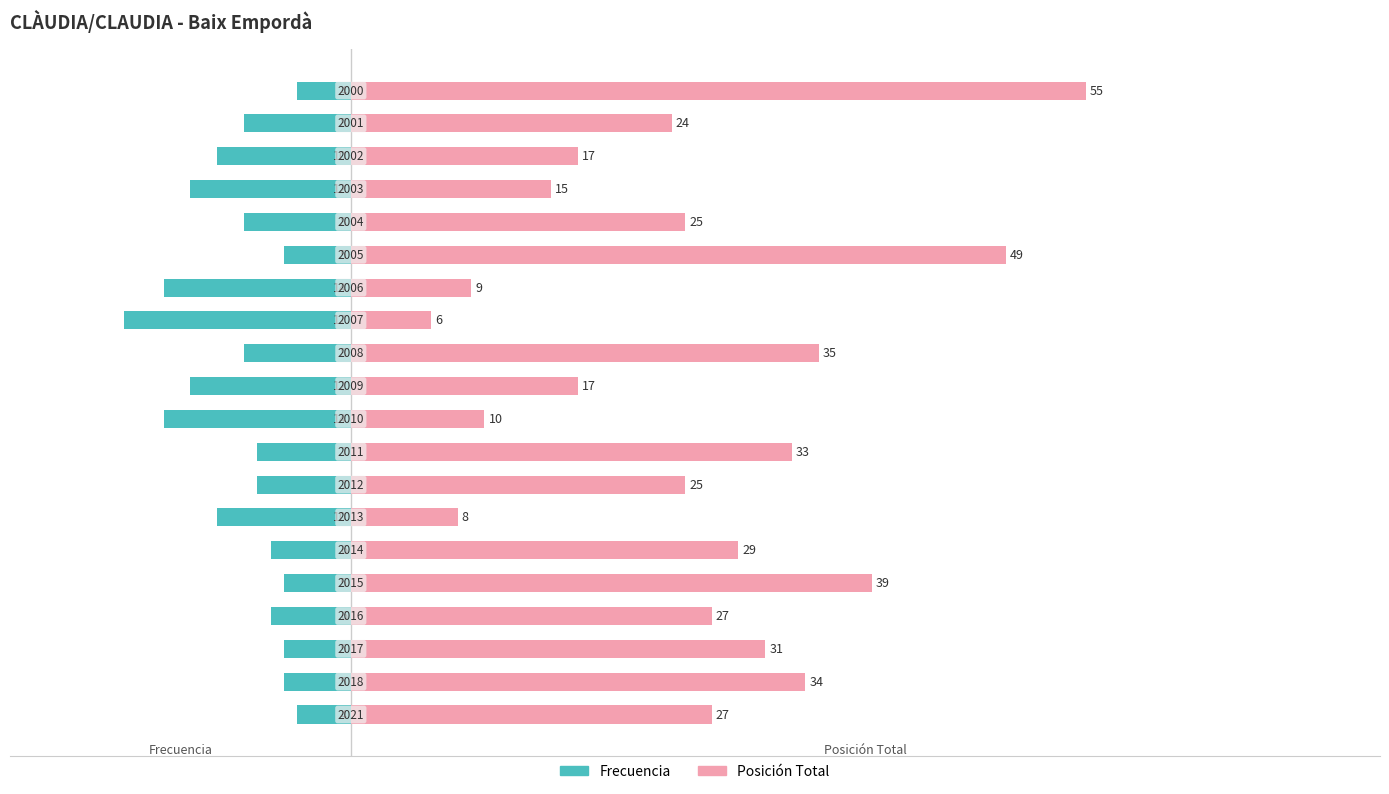

How many data points in Frecuencia are above -7?

8